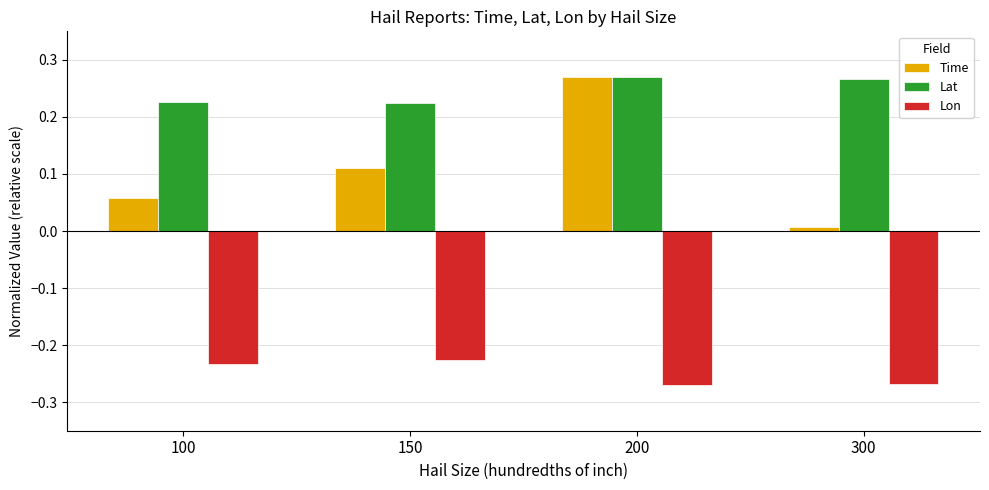

At 100, list the series in order from largest to smallest.

Lat, Time, Lon